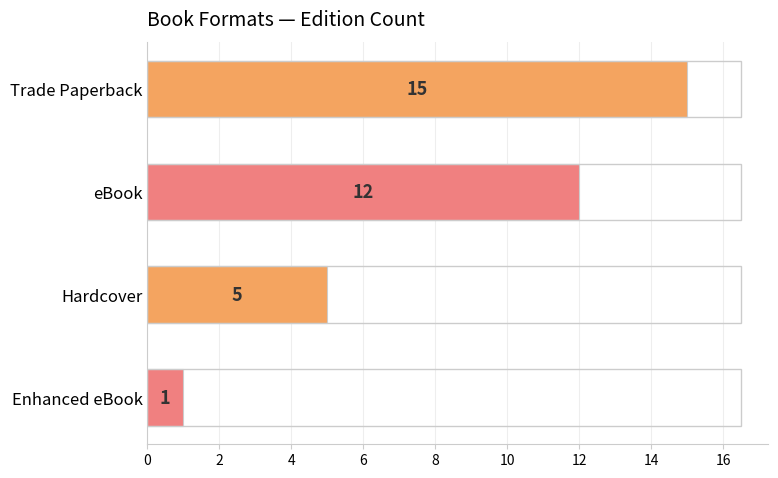

How many bars are there in total?

4